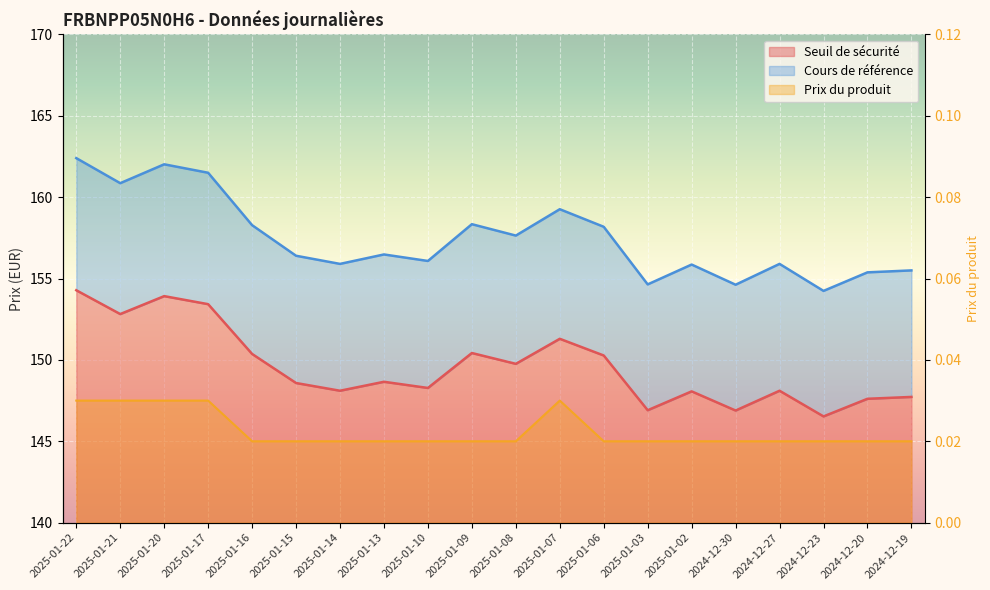

True or false: Cours de référence and Seuil de sécurité intersect in this chart.

False